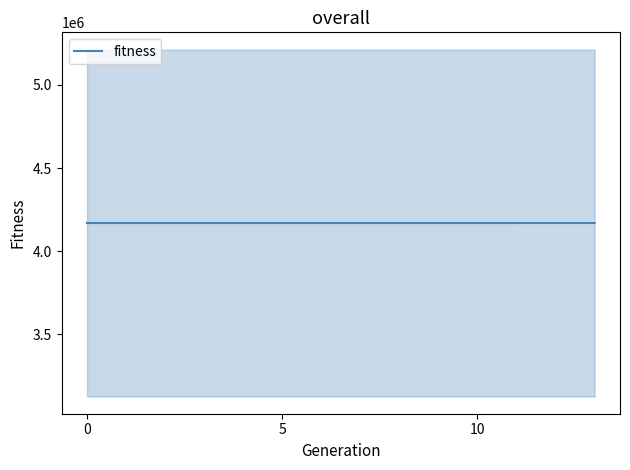

How many lines are shown in the chart?

1